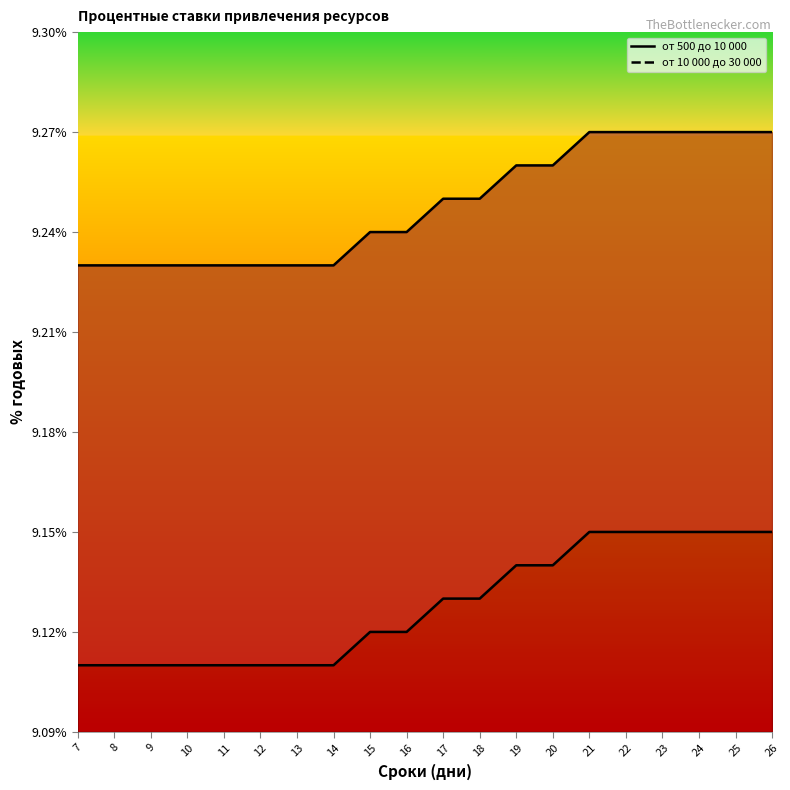

True or false: от 500 до 10 000 and от 10 000 до 30 000 intersect in this chart.

False